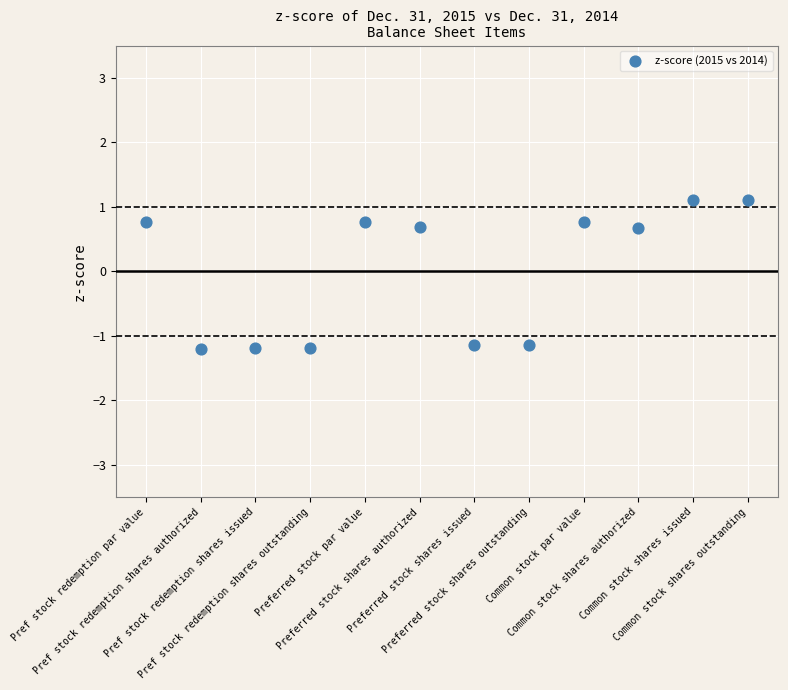

What is the range of Y values (max minus min)?

2.3